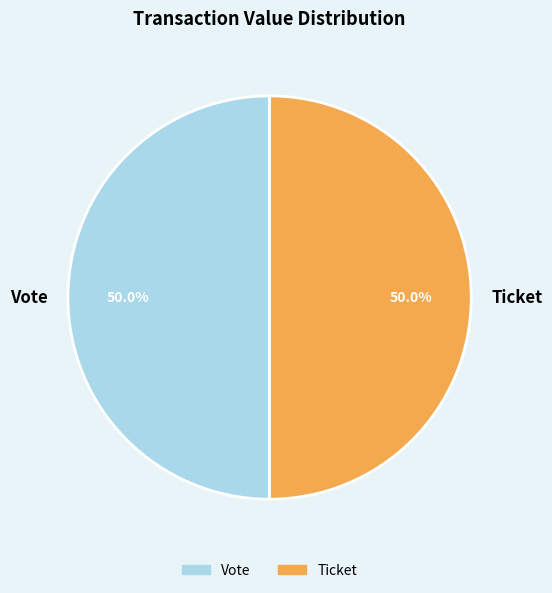

What is the ratio of the value at Vote to the value at Ticket?

1.0